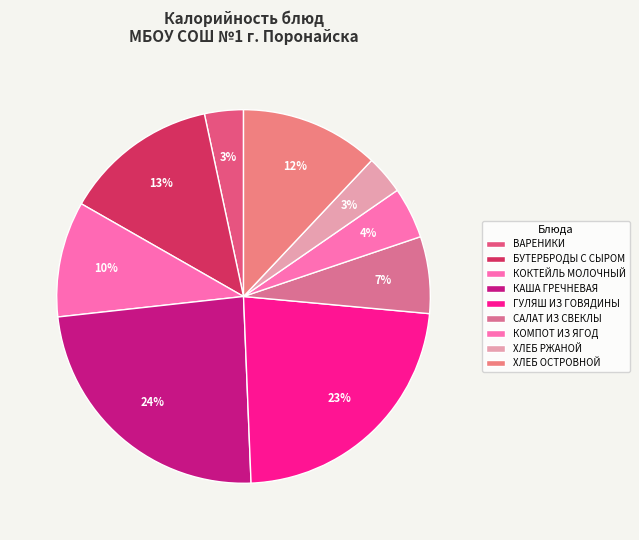

How many slices are in this pie chart?

9